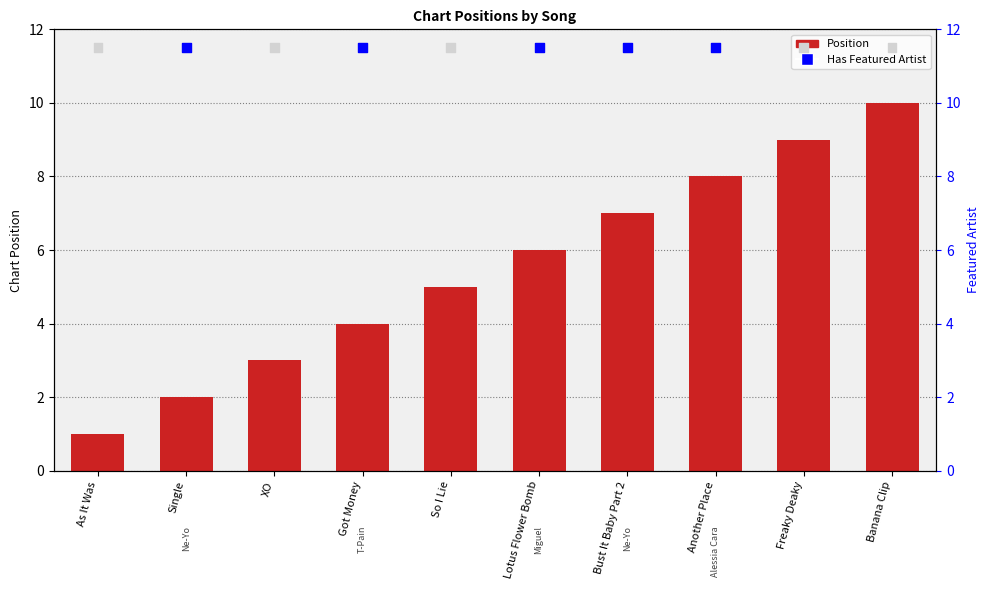

What are all the series names shown in the legend?

Position, Has Featured Artist